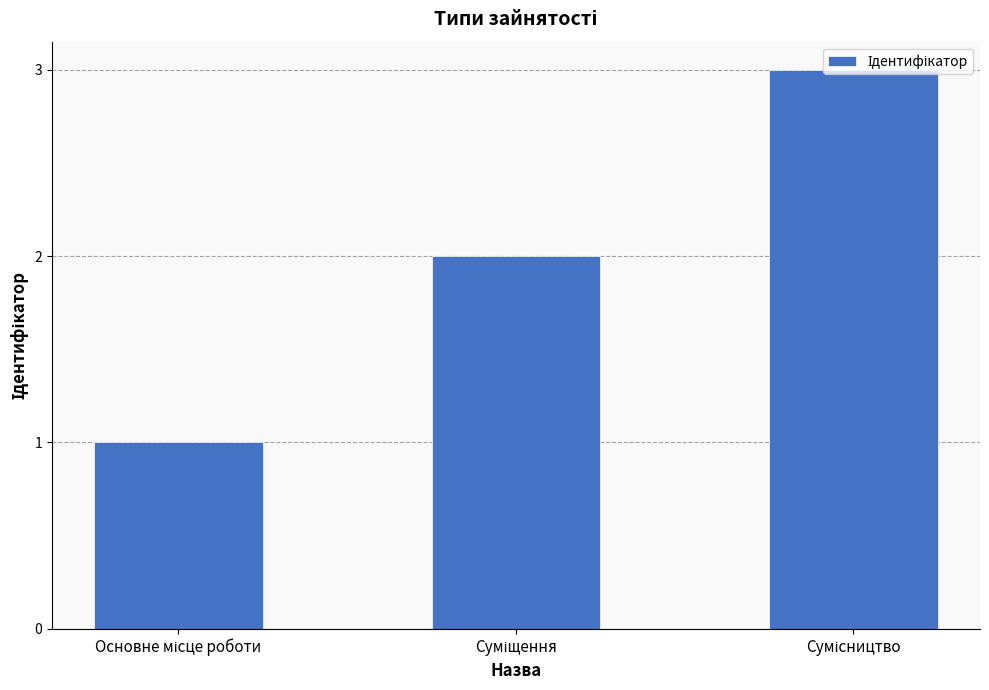

What is the sum of all values?

6